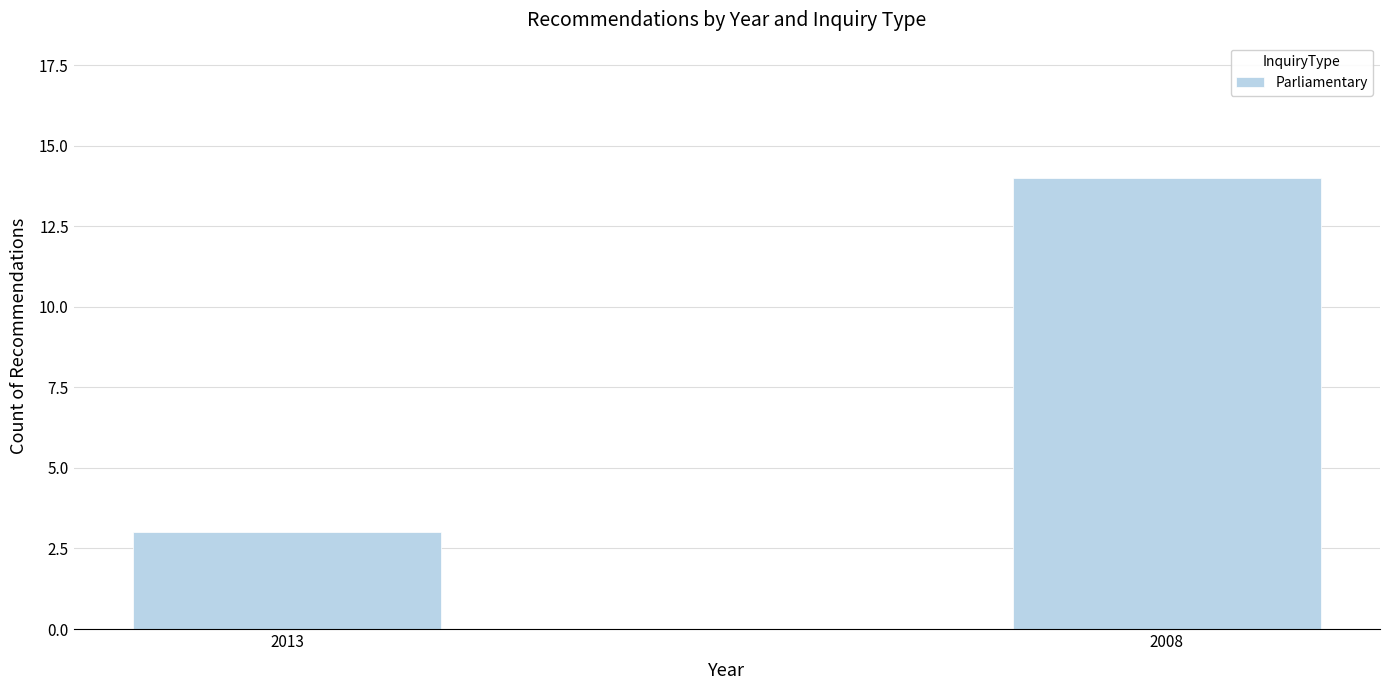

What is the maximum value shown in the chart?

14